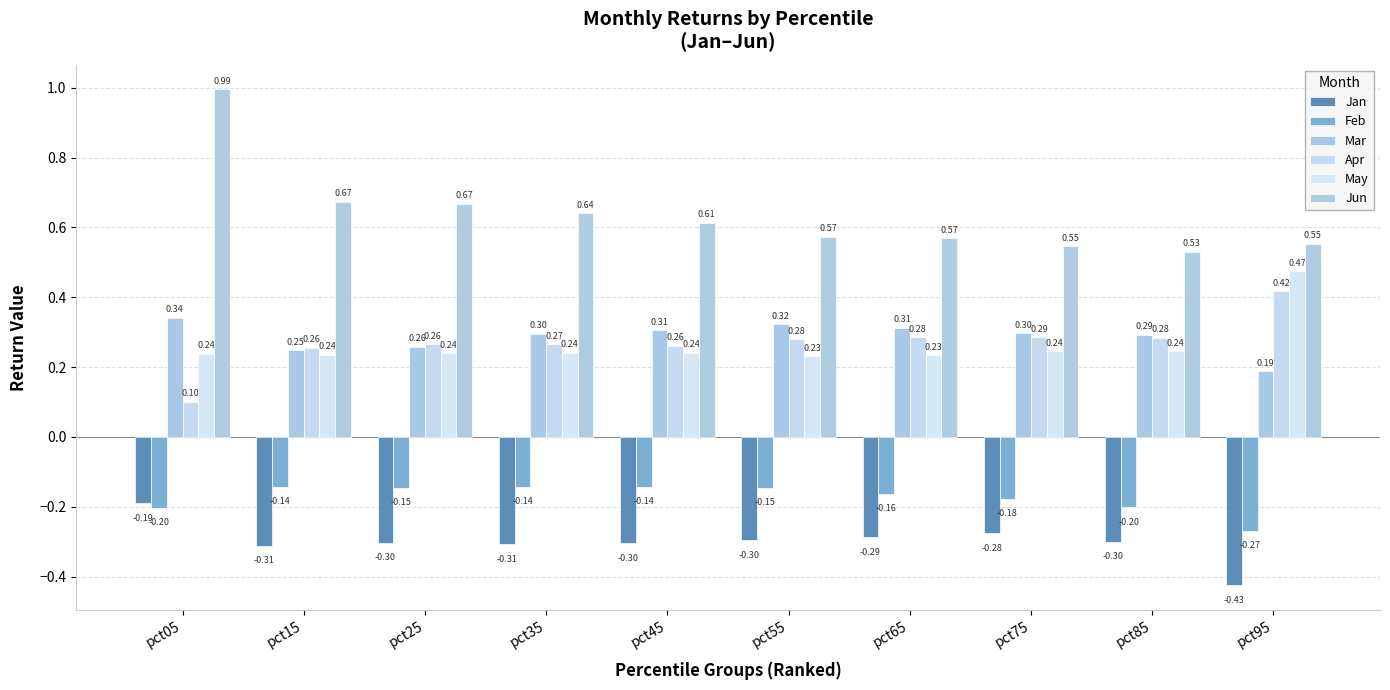

Count the number of data series in this chart.

6